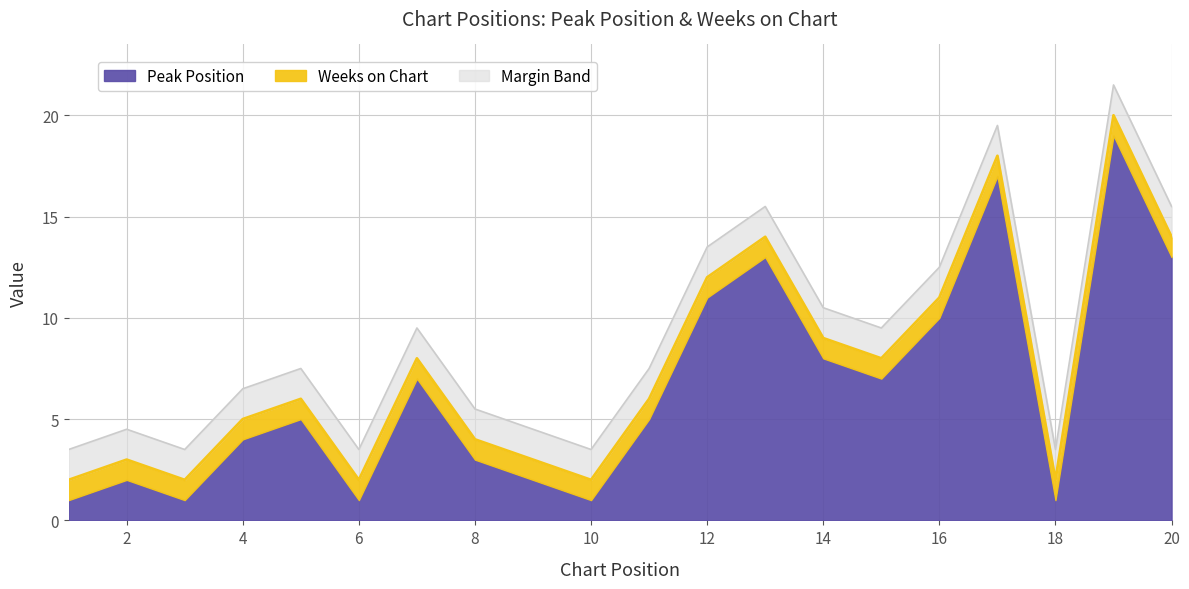

Reading left to right, what are all the values shown in this chart?

1=2	2=3	3=2	4=5	5=6	6=2	7=8	8=4	9=3	10=2	11=6	12=12	13=14	14=9	15=8	16=11	17=18	18=2	19=20	20=14